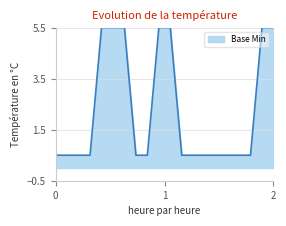

What is the minimum value shown in the chart?

0.5